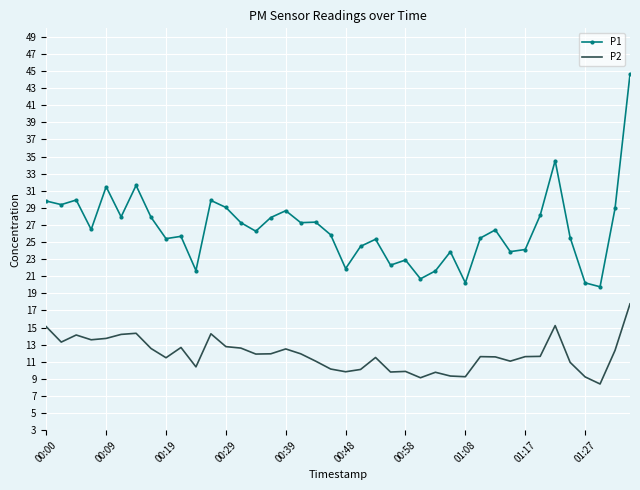

Which series has the largest total across all categories?

P1